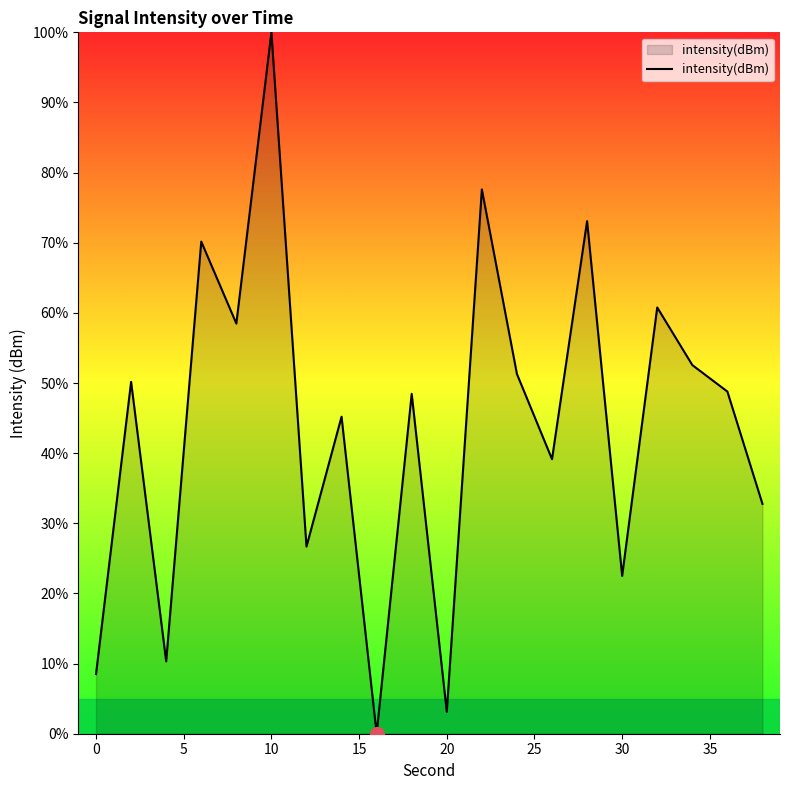

What is the difference between the maximum and minimum values?

100.0